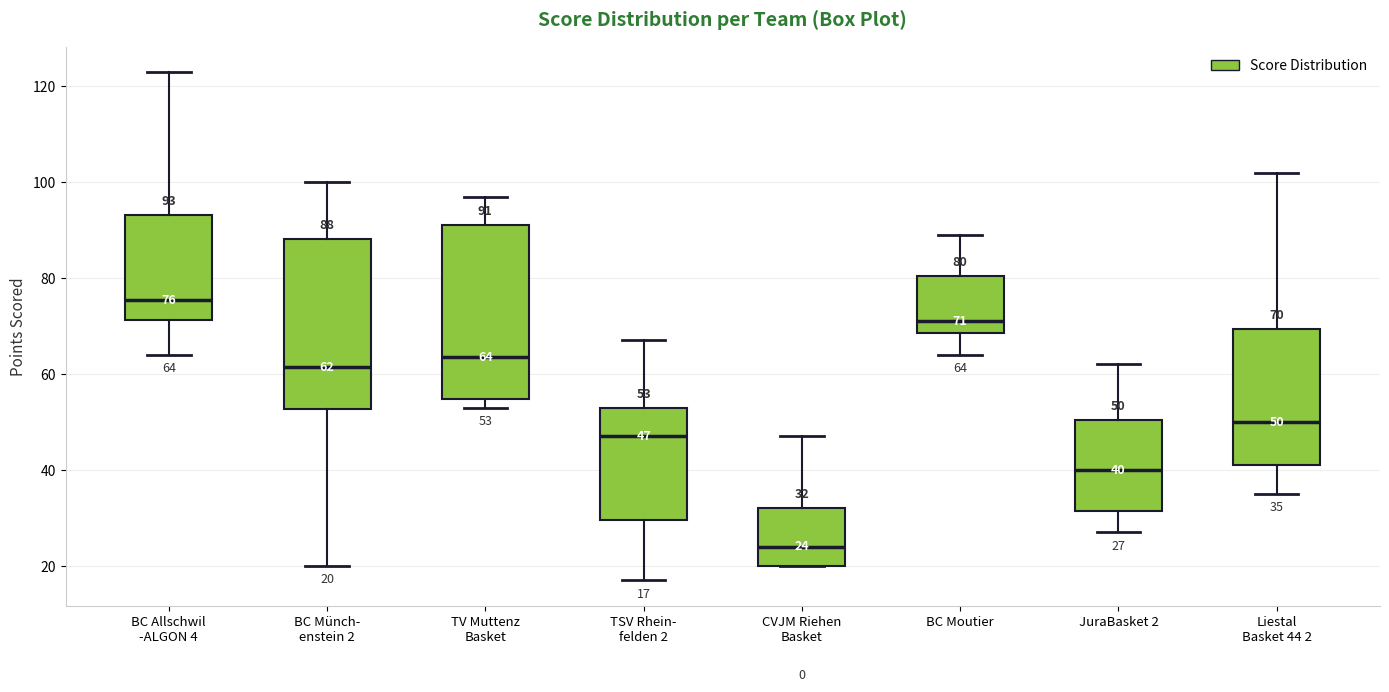

Which box's median line is the highest?

BC Allschwil -ALGON 4